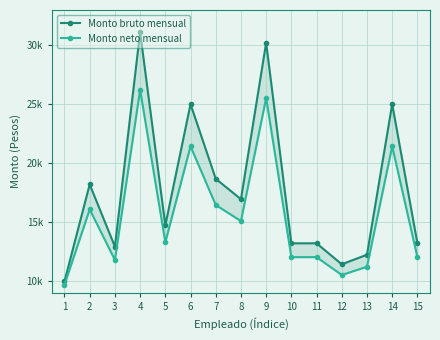

At which category does Monto bruto mensual reach its first local peak?

2